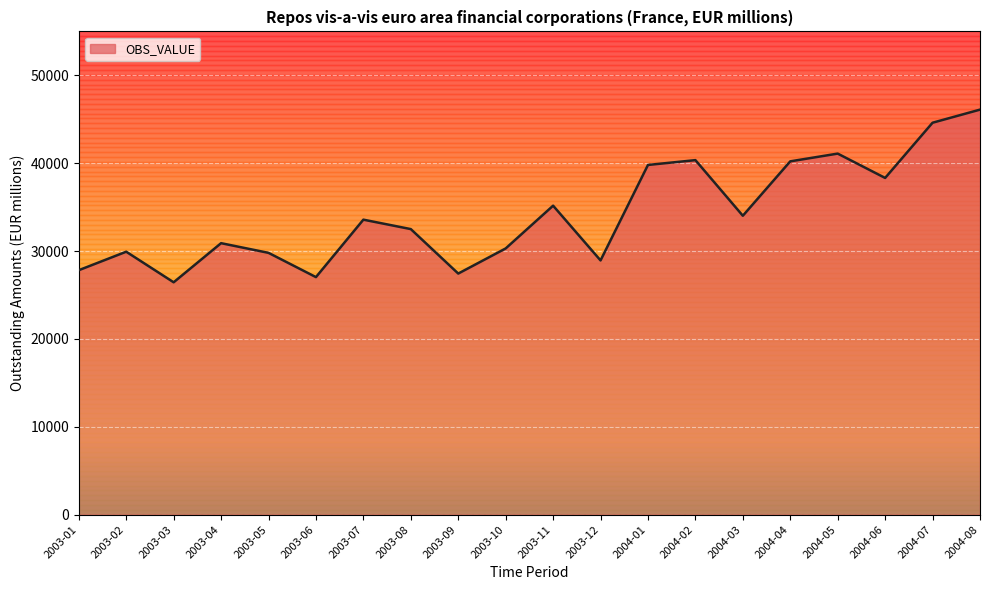

Where is the first local maximum?

2003-02